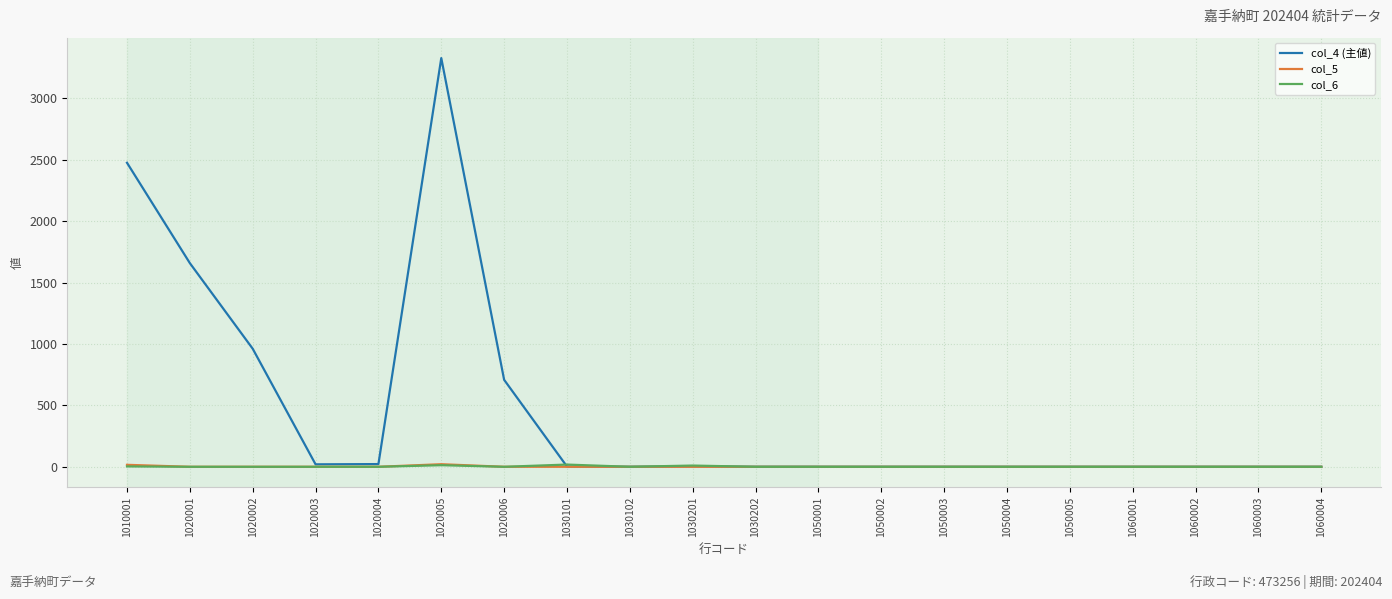

Does the chart display data point markers on the line(s)?

No